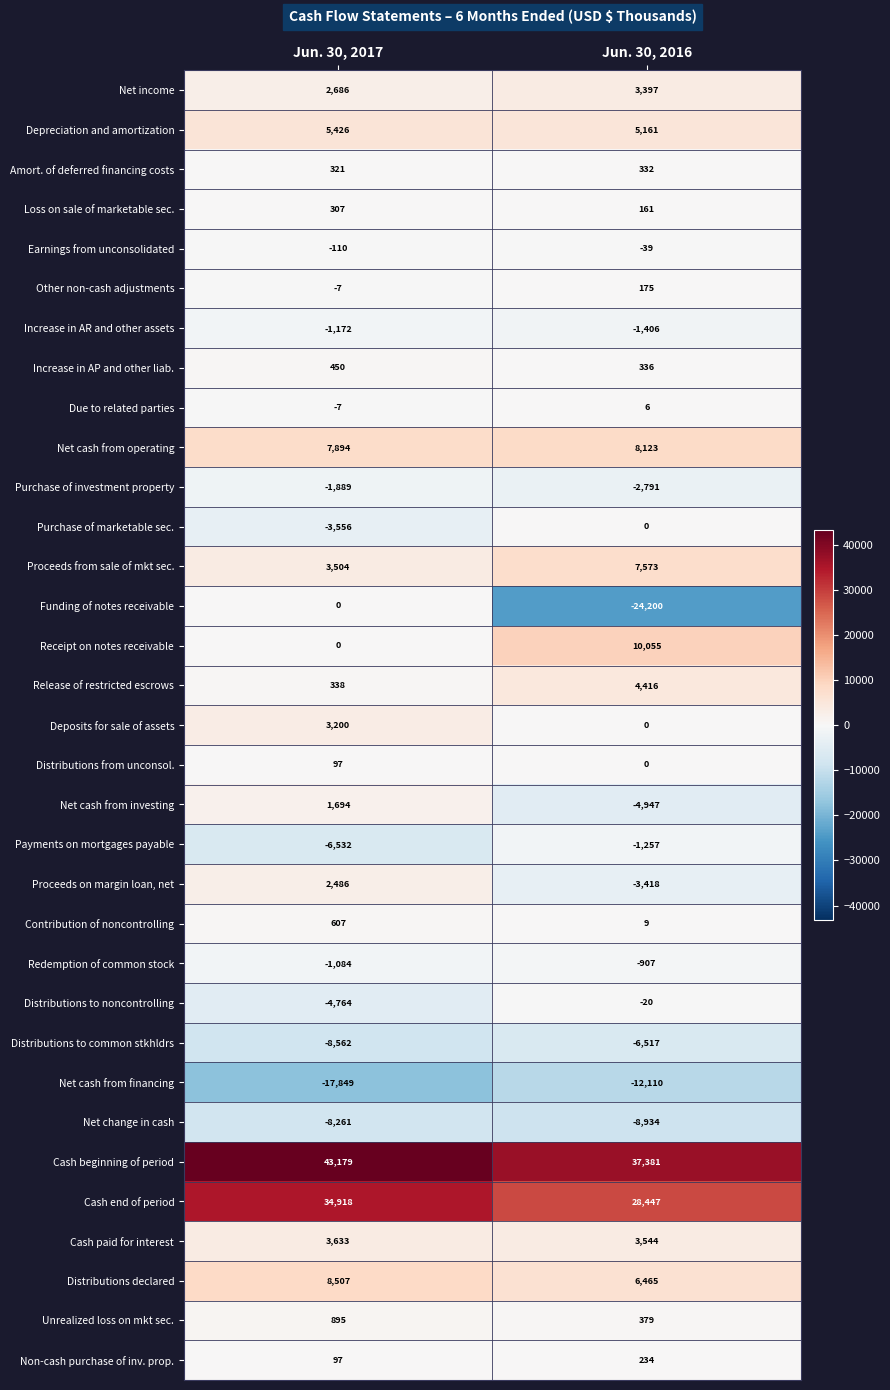

At which label is Purchase of investment property closest to -2340?

Jun. 30, 2017